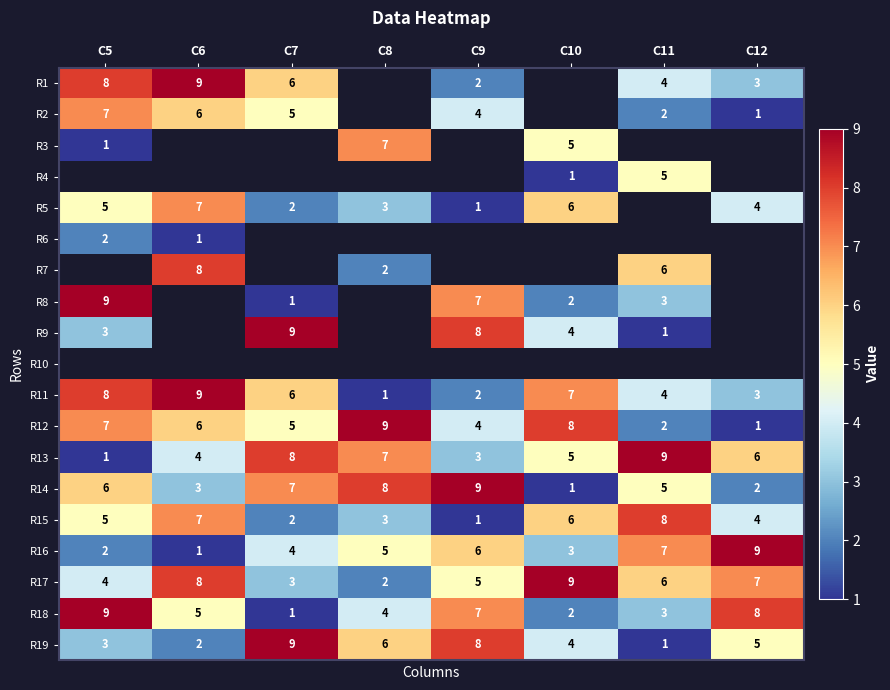

The R19 series shows 5 at C5. True or false?

False